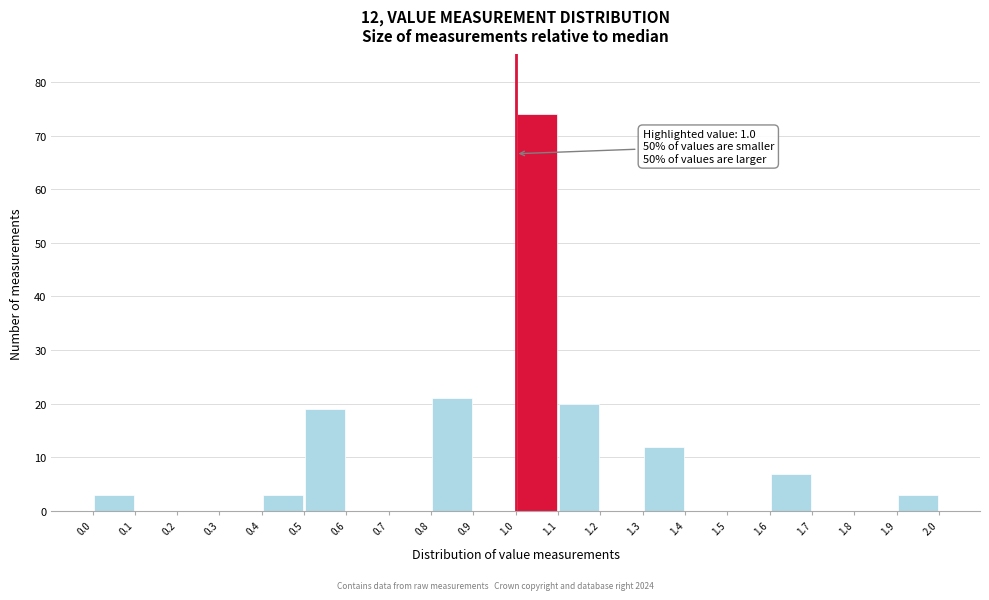

Over which range of the x-axis is the bar tallest?

1.0 to 1.1